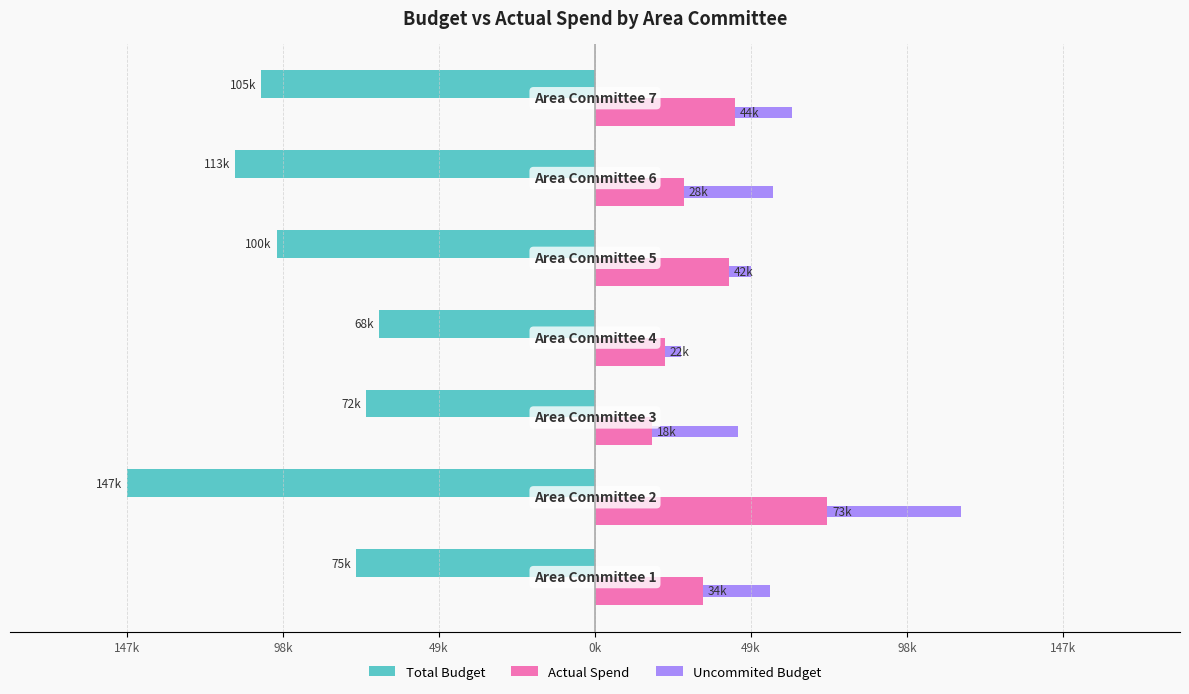

What is the value of the Actual Spend bar at the 3rd from the left?

18000